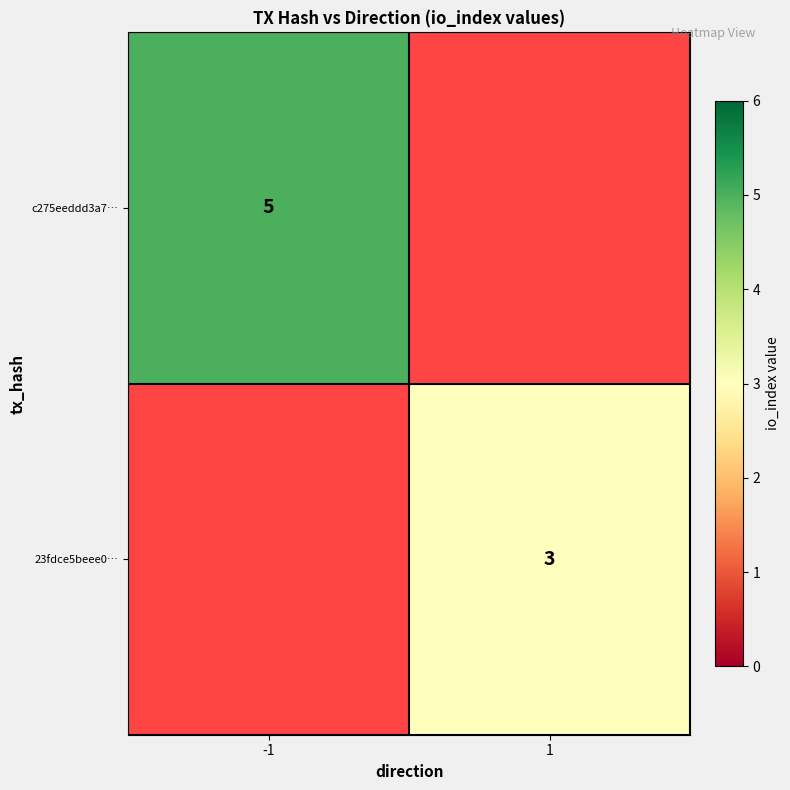

Is it true that c275eeddd3a7… equals 7 at -1?

False